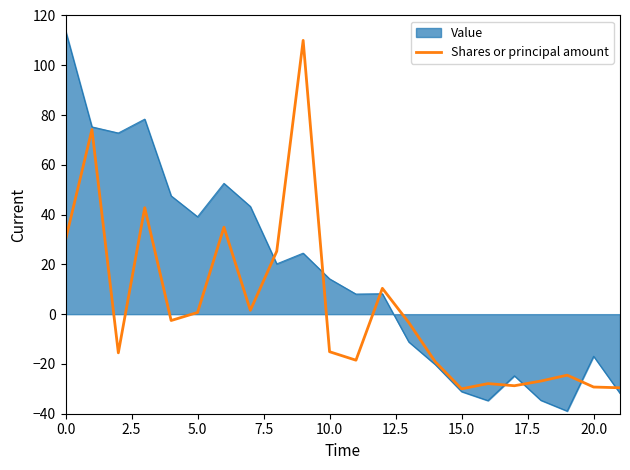

What is the minimum value for Shares or principal amount?

-30.0